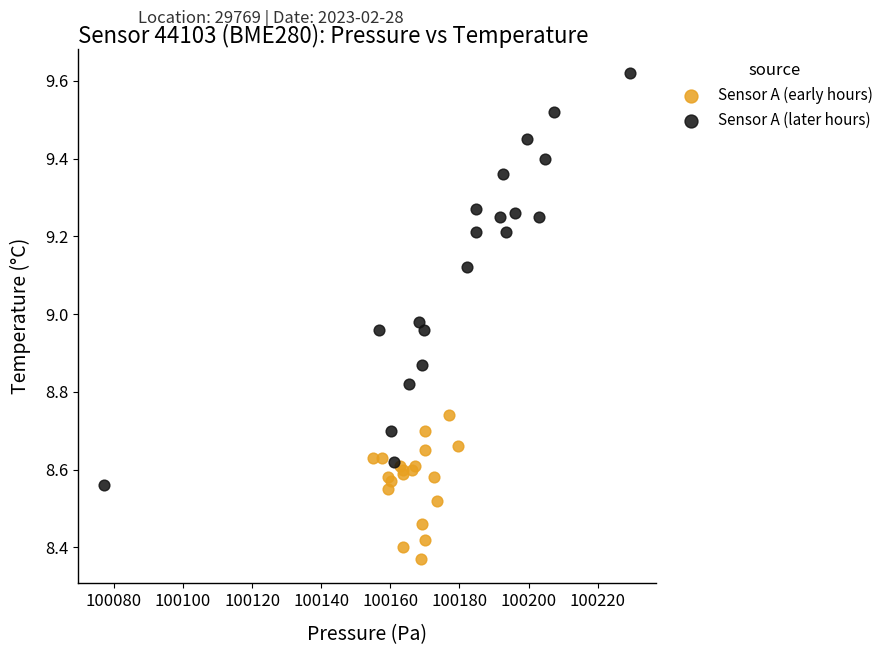

Which series reaches the minimum Y coordinate?

Sensor A (early hours)